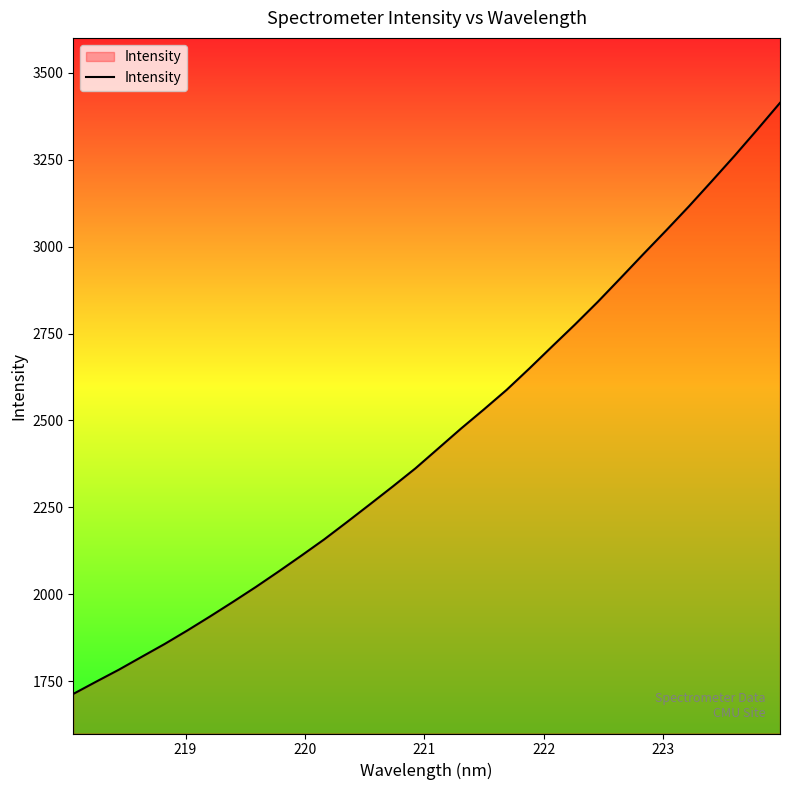

What is the difference between the maximum and minimum values?

1699.4